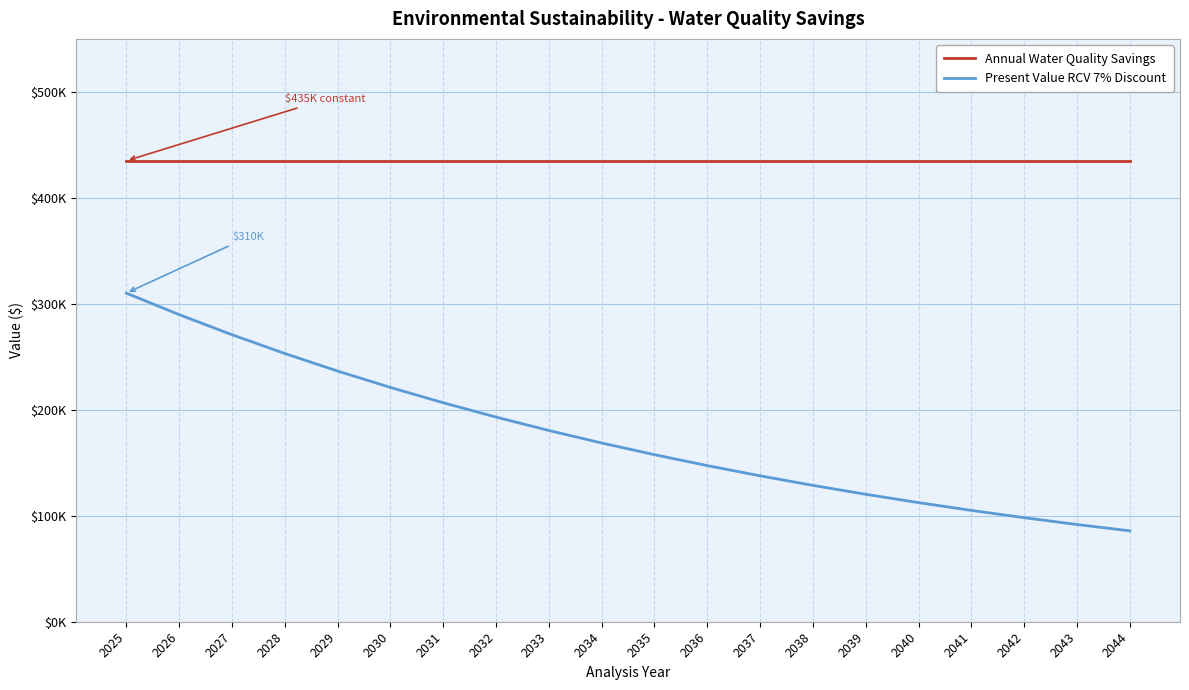

What is the value of the Annual Water Quality Savings point at the 5th from the left?

434959.8